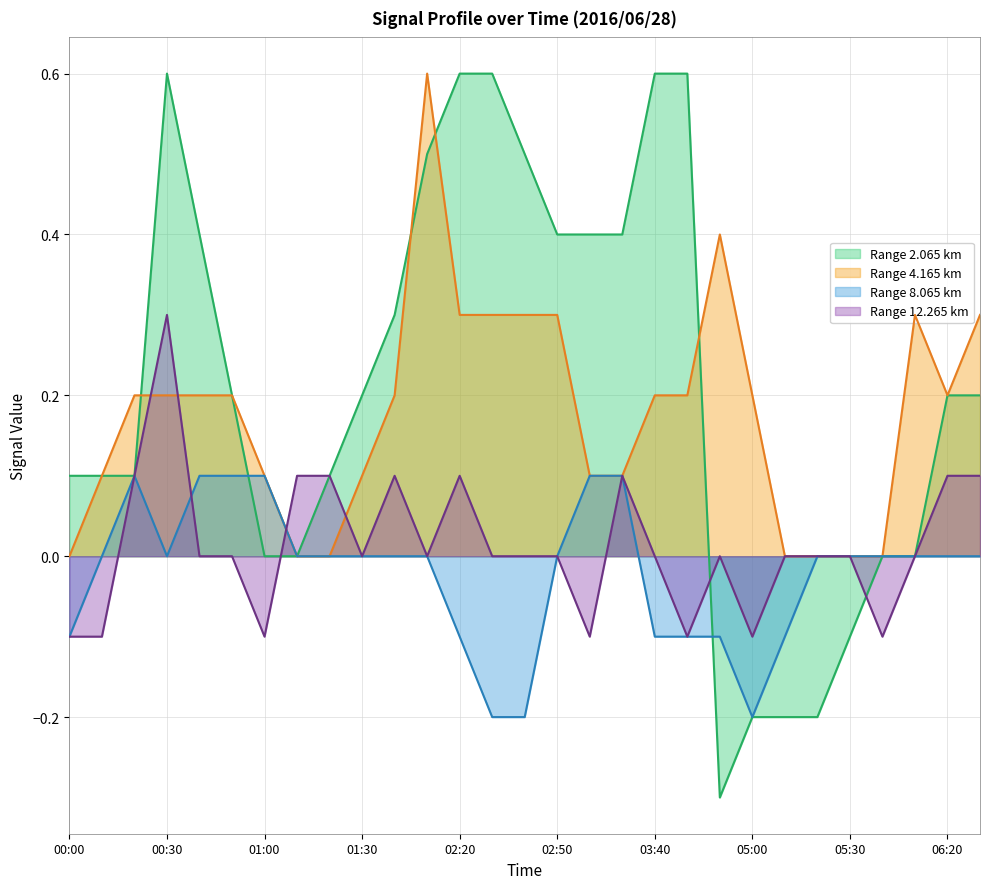

At which category is the sum across all series the highest?

00:30